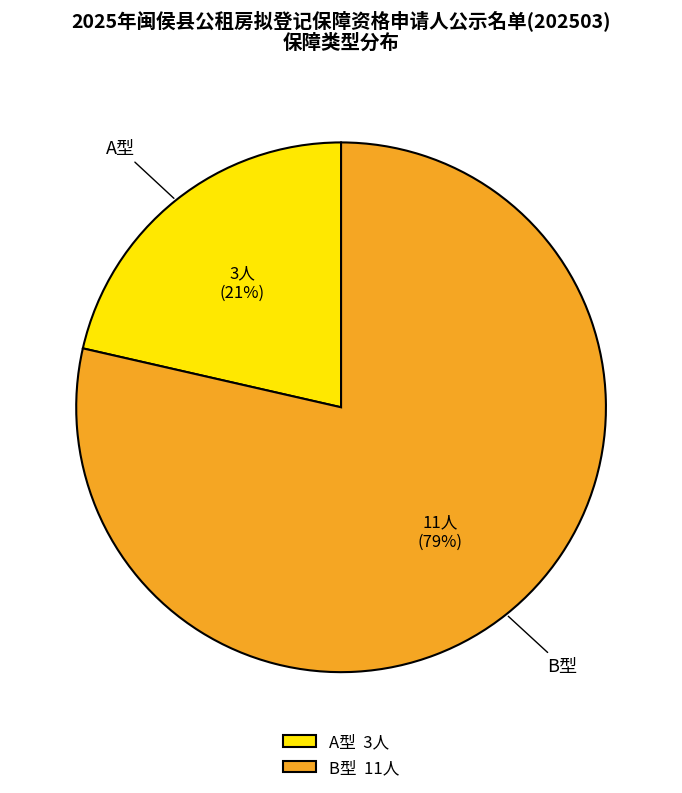

Combined, do B型 11人 and A型 3人 account for over 50%?

Yes